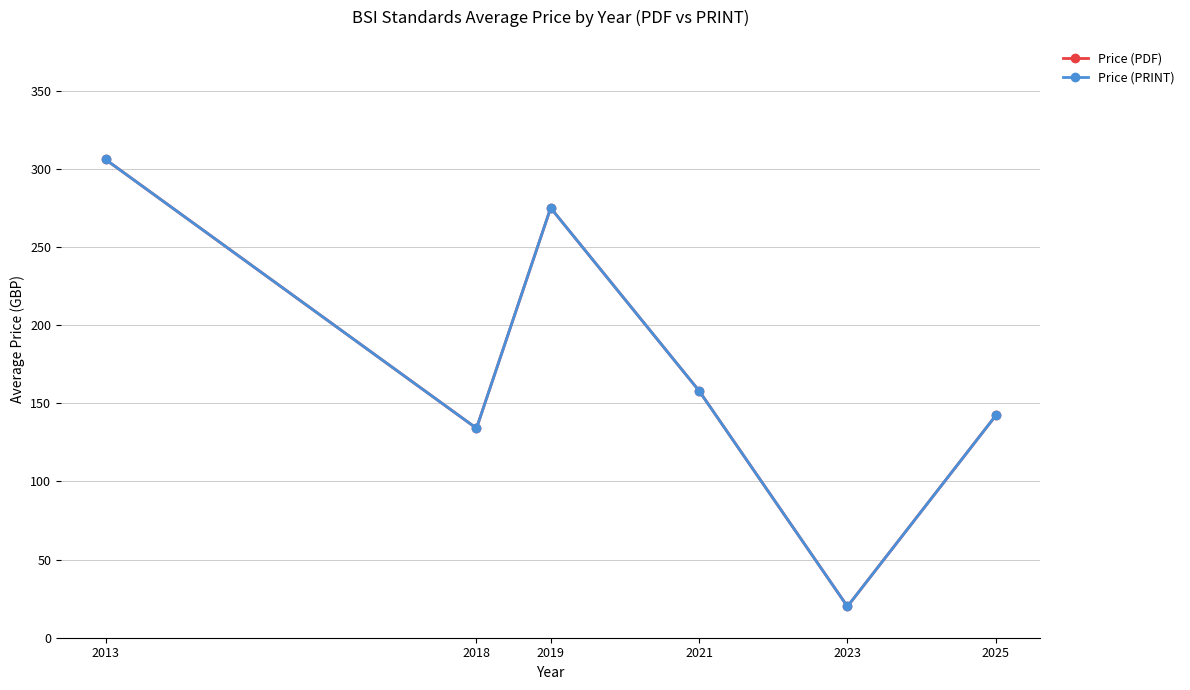

What is the total value across all series at 2023?

40.0